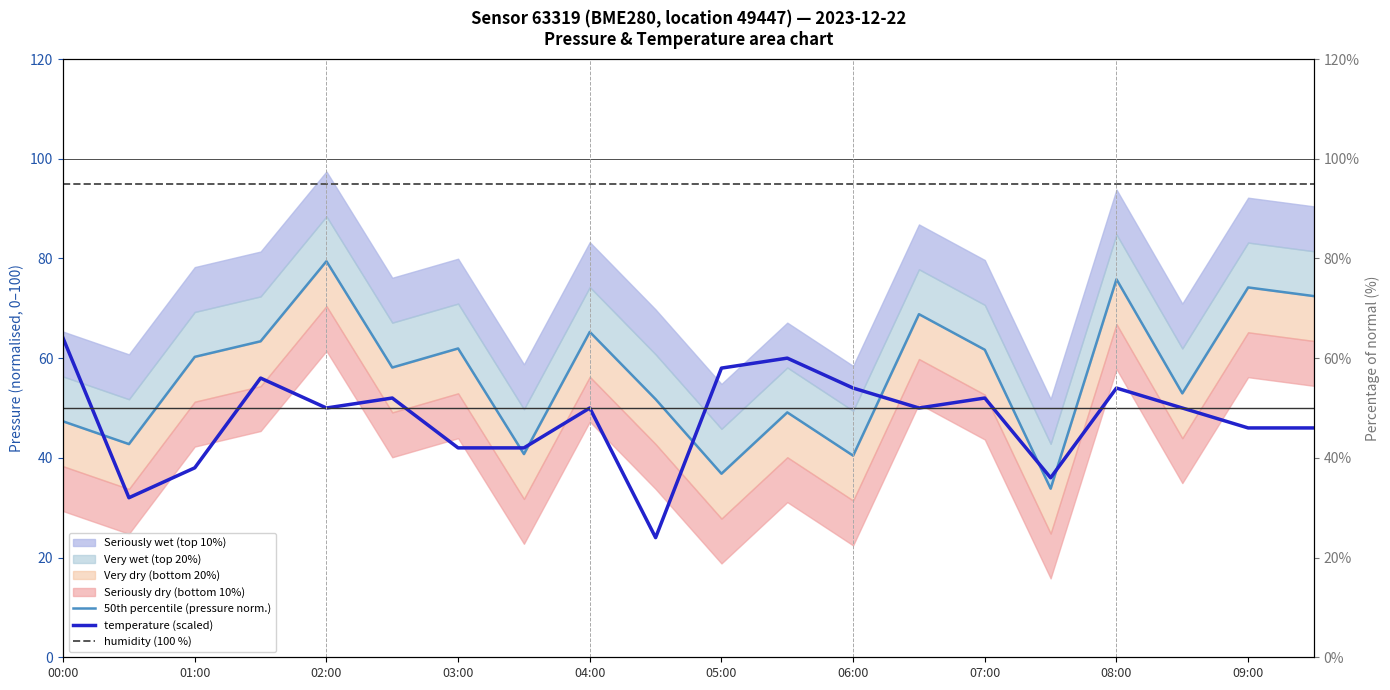

Which series has the largest range (max minus min)?

50th percentile (pressure norm.)